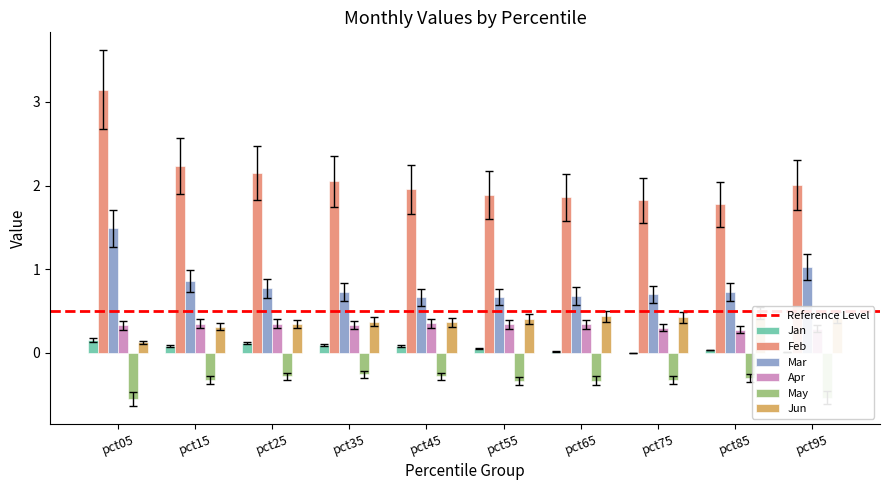

What is the value of the Jun bar at the 9th from the left?

0.4